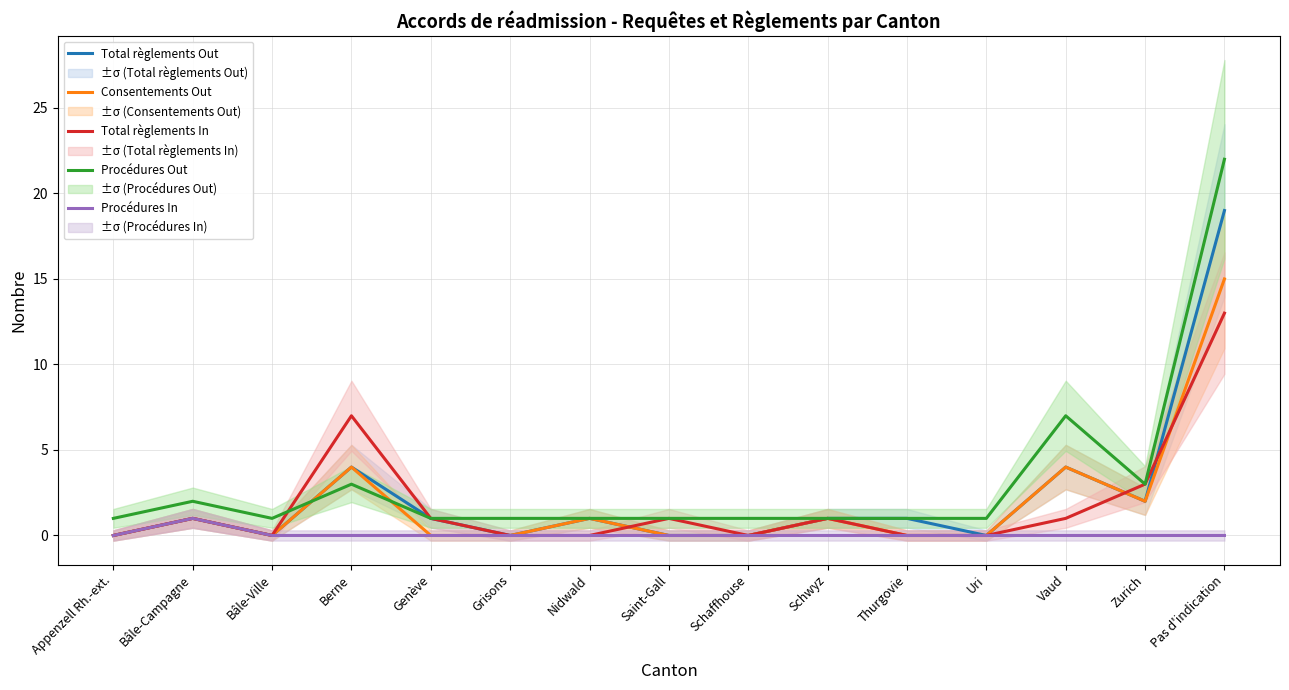

Reading right to left, transcribe all the data shown in this chart.

Total règlements Out: 19	2	4	0	1	1	0	0	1	0	1	4	0	1	0
Consentements Out: 15	2	4	0	0	1	0	0	1	0	0	4	0	1	0
Total règlements In: 13	3	1	0	0	1	0	1	0	0	1	7	0	1	0
Procédures Out: 22	3	7	1	1	1	1	1	1	1	1	3	1	2	1
Procédures In: 0	0	0	0	0	0	0	0	0	0	0	0	0	1	0